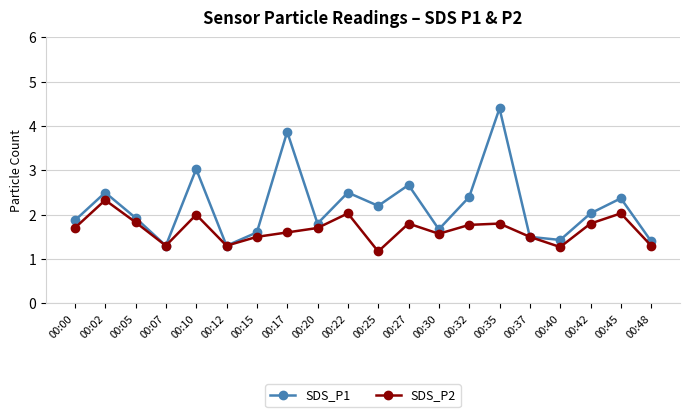

Where is the first local minimum for SDS_P2?

00:07